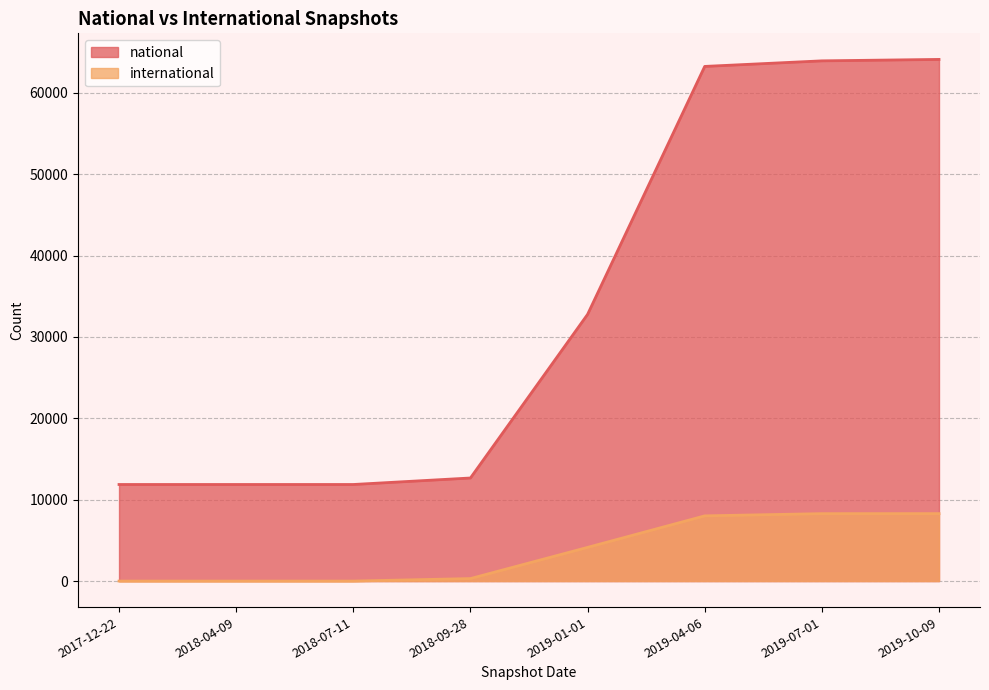

What is the difference between the maximum and minimum values in the national series?

52228